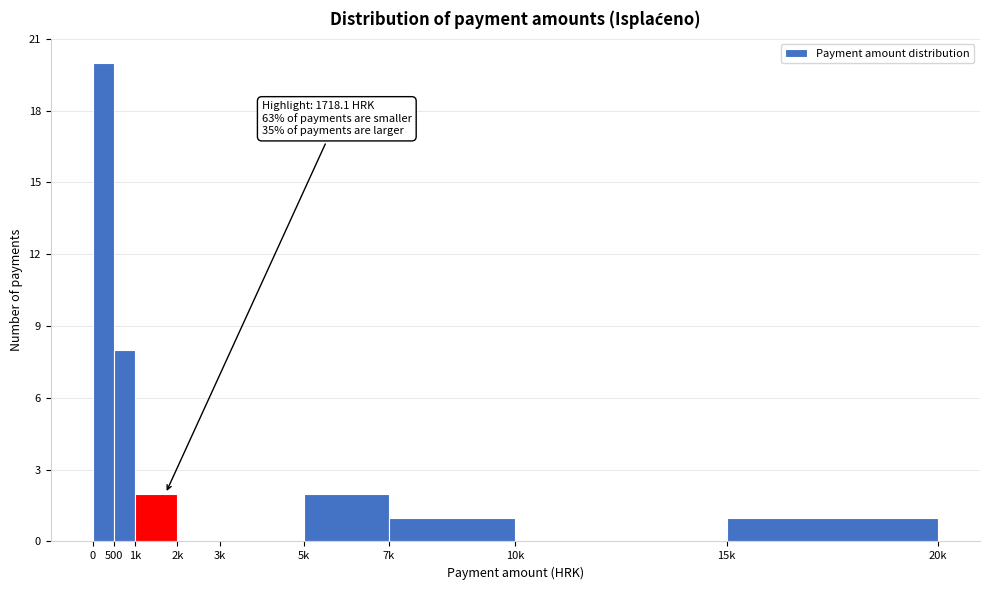

Reading left to right, what are all the values shown in this chart?

0=20	500=8	1k=2	2k=0	3k=0	5k=2	7k=1	10k=0	15k=1